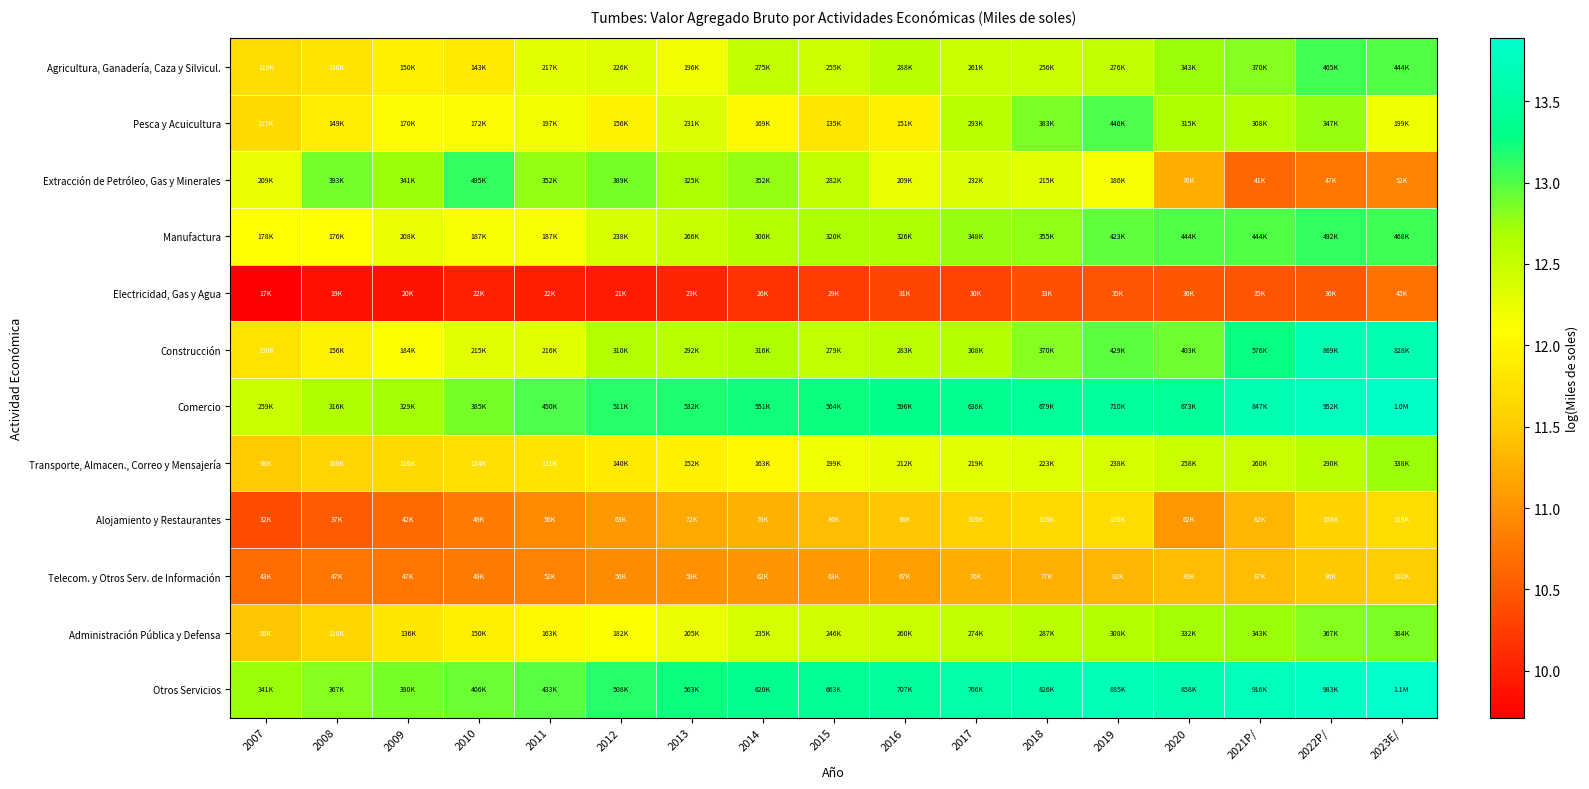

What is the total value across all series at 2008?

140.5